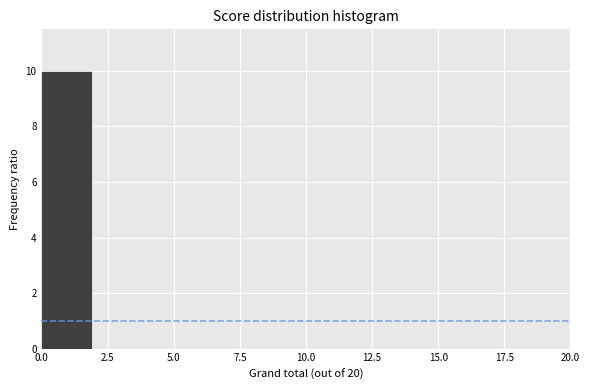

Reading left to right, transcribe this chart: for each bar, give the range it covers on the x-axis and its height. The values are not printed on the chart, so give them approximately, as read against the axis.

0 to 2: 10
2 to 4: 0
4 to 6: 0
6 to 8: 0
8 to 10: 0
10 to 12: 0
12 to 14: 0
14 to 16: 0
16 to 18: 0
18 to 20: 0